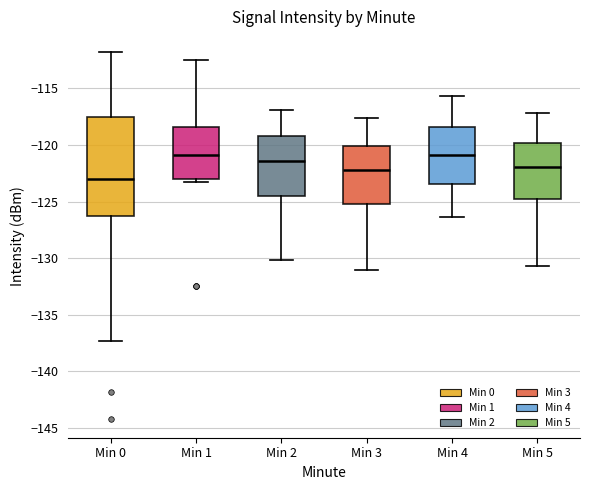

Reading left to right, transcribe this box plot: for each box, give where its median line is, the range the box spans, and where its two whiskers end, as read against the y-axis. The values are not printed on the chart, so give them approximately, as read against the axis.

Min 0: median -123.0, box -126.0 to -117.5, whiskers -137.5 to -112.0
Min 1: median -121.0, box -123.0 to -118.5, whiskers -123.5 to -112.5
Min 2: median -121.5, box -124.5 to -119.0, whiskers -130.0 to -117.0
Min 3: median -122.0, box -125.0 to -120.0, whiskers -131.0 to -117.5
Min 4: median -121.0, box -123.5 to -118.5, whiskers -126.5 to -115.5
Min 5: median -122.0, box -124.5 to -120.0, whiskers -130.5 to -117.0